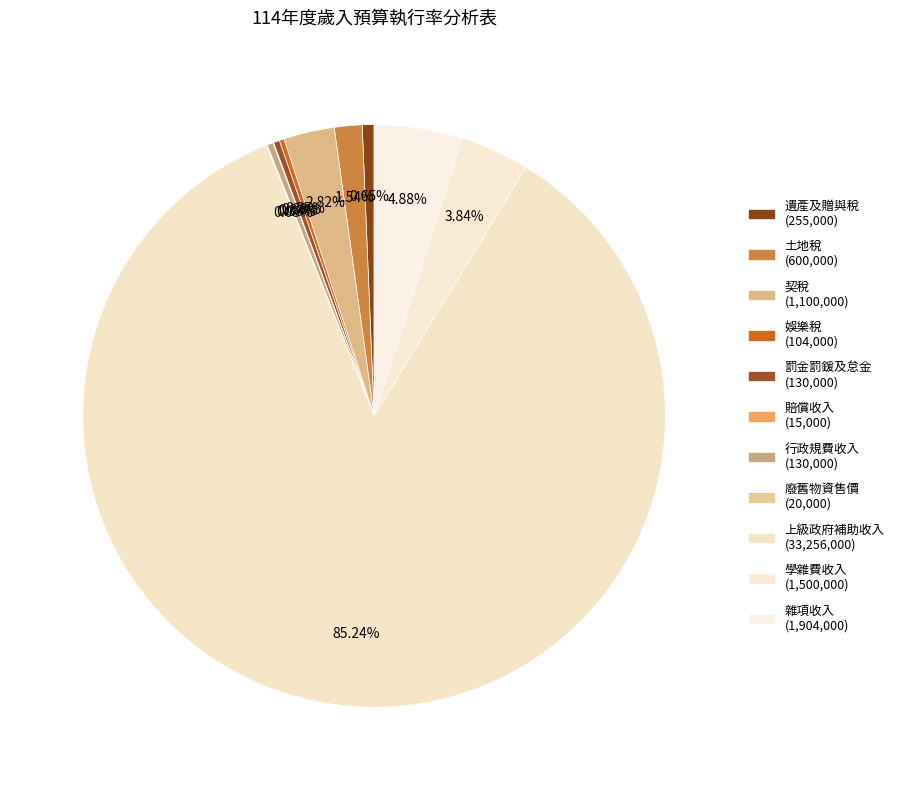

To the nearest percent, what portion does 遺產及贈與稅 represent?

1%